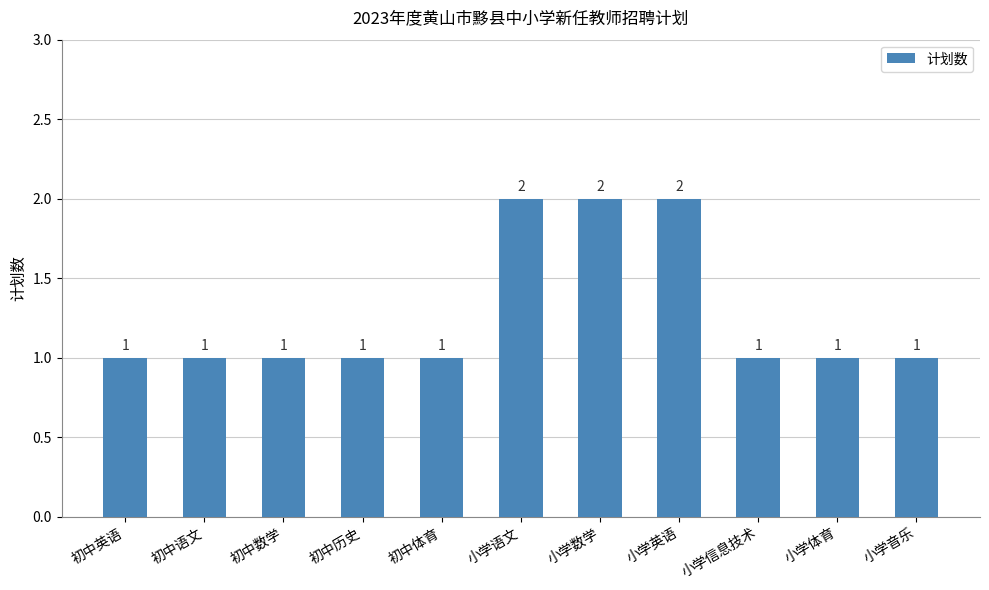

What is the difference between the maximum and second lowest values?

1